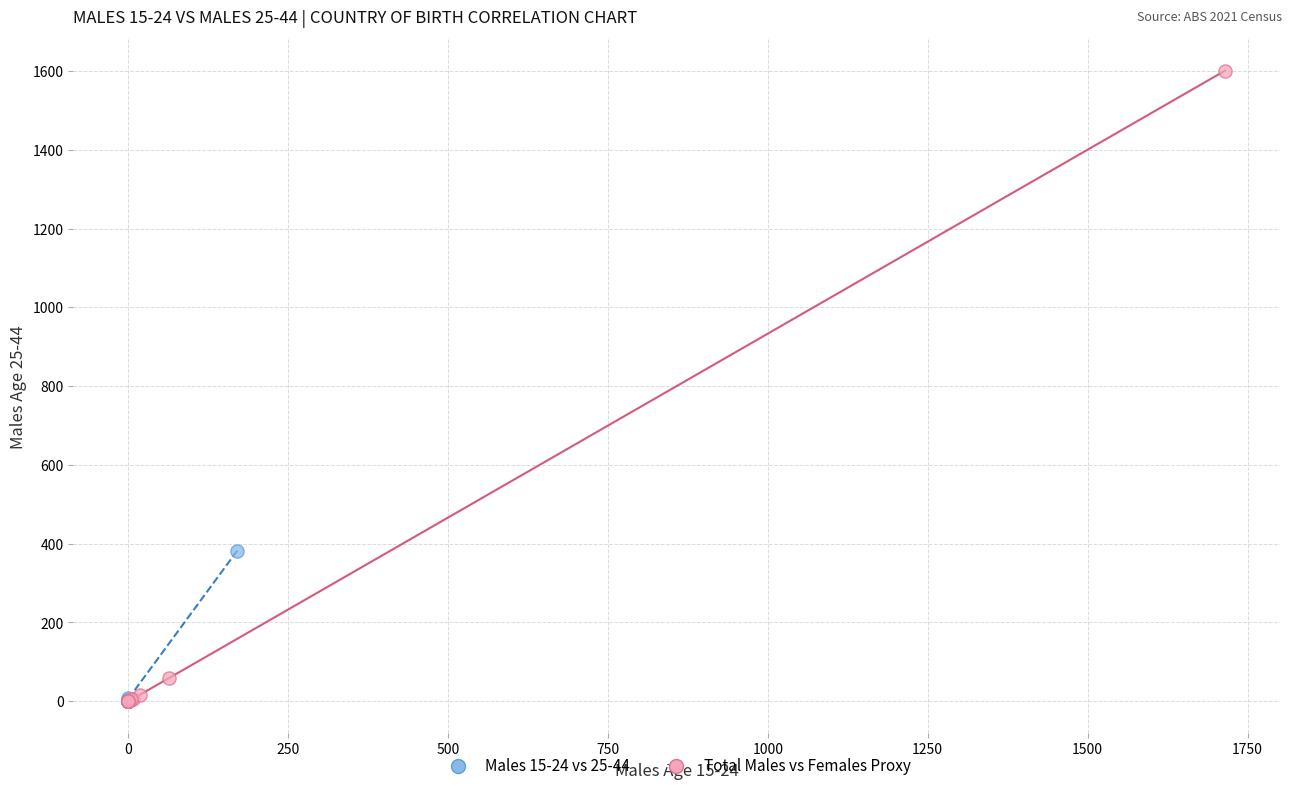

What are all the series names shown in the legend?

Males 15-24 vs 25-44, Total Males vs Females Proxy